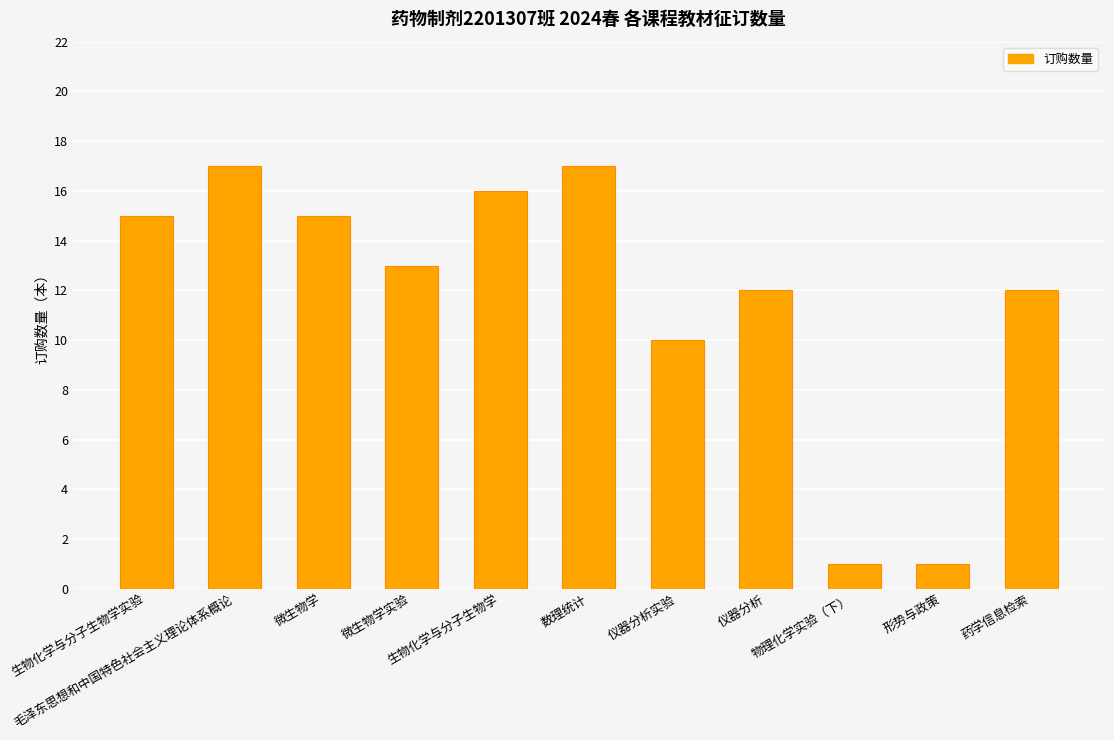

Where does the data first go above 13?

生物化学与分子生物学实验